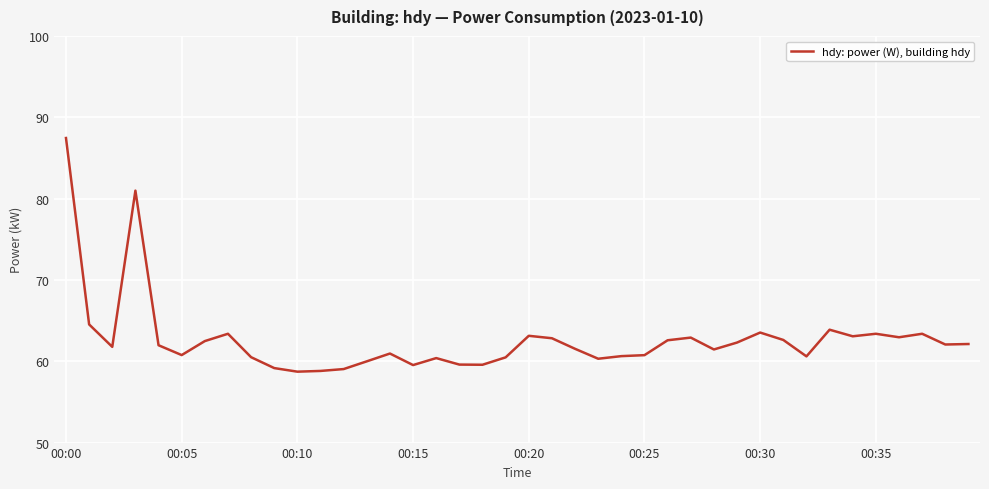

What is the difference between the maximum and minimum values?

28.7